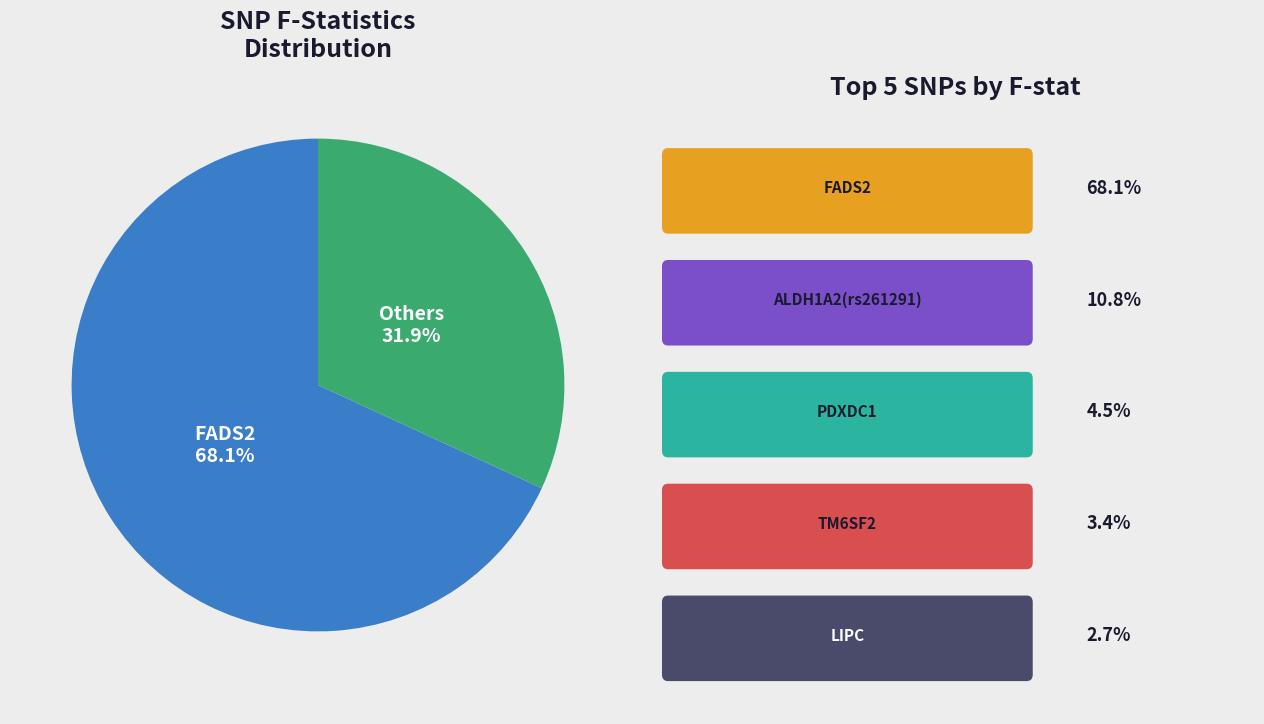

To the nearest percent, what is the average slice percentage?

50%